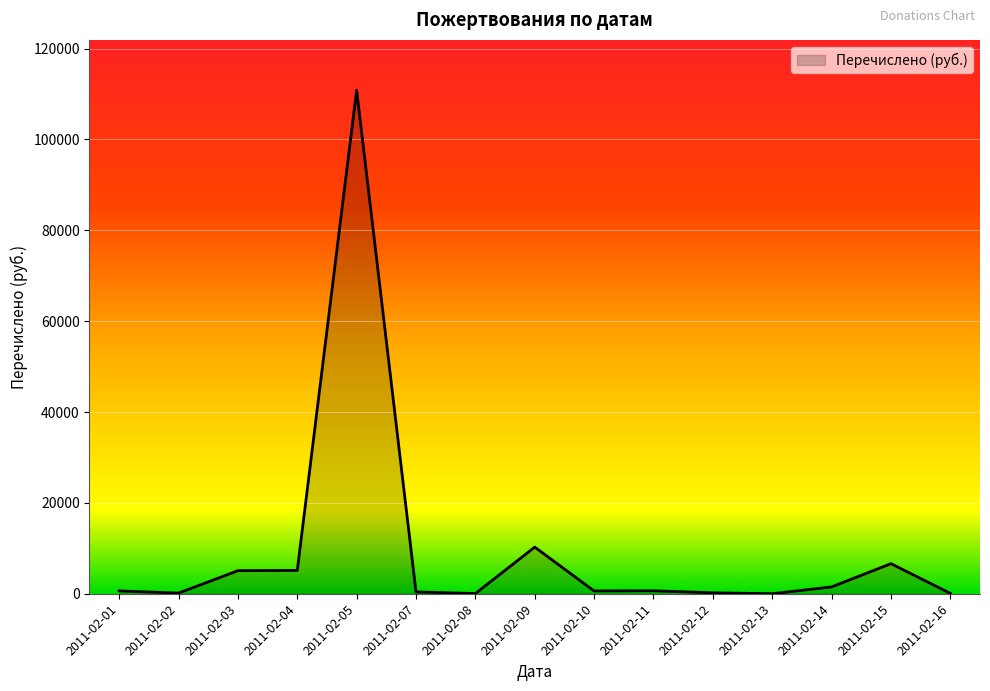

What is the smallest value displayed?

5.0